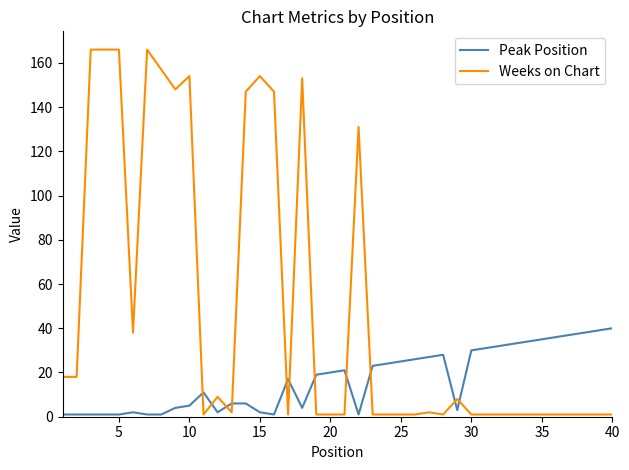

Which series ends up on top after the final intersection of Weeks on Chart and Peak Position?

Peak Position